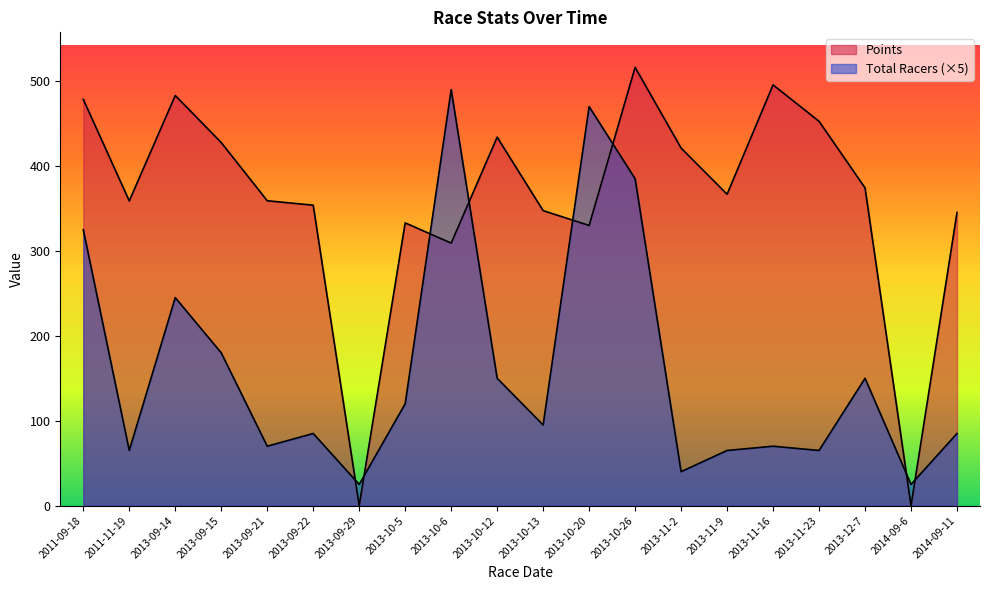

Reading right to left, list all the values displayed in this chart.

Total Racers: 85.0	25.0	150.0	65.0	70.0	65.0	40.0	385.0	470.0	95.0	150.0	490.0	120.0	25.0	85.0	70.0	180.0	245.0	65.0	325.0
Points: 345.3	0.0	374.3	452.6	495.6	366.8	421.1	516.2	330.0	347.5	434.0	309.2	333.1	0.0	353.9	359.1	427.7	483.1	358.9	478.5